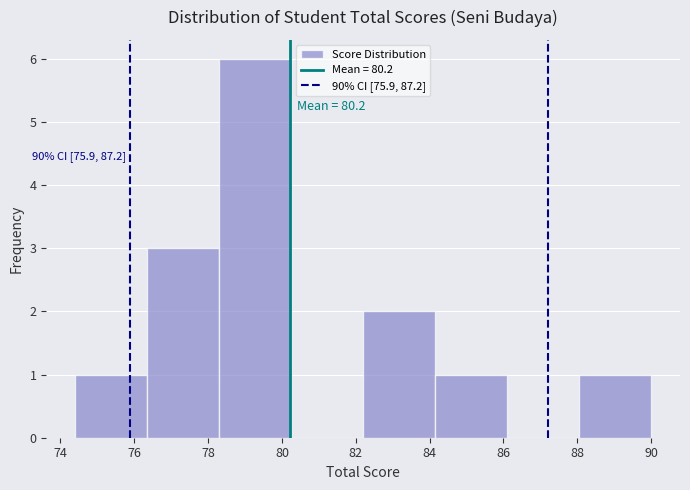

Over which range of the x-axis is the bar tallest?

78.30 to 80.25